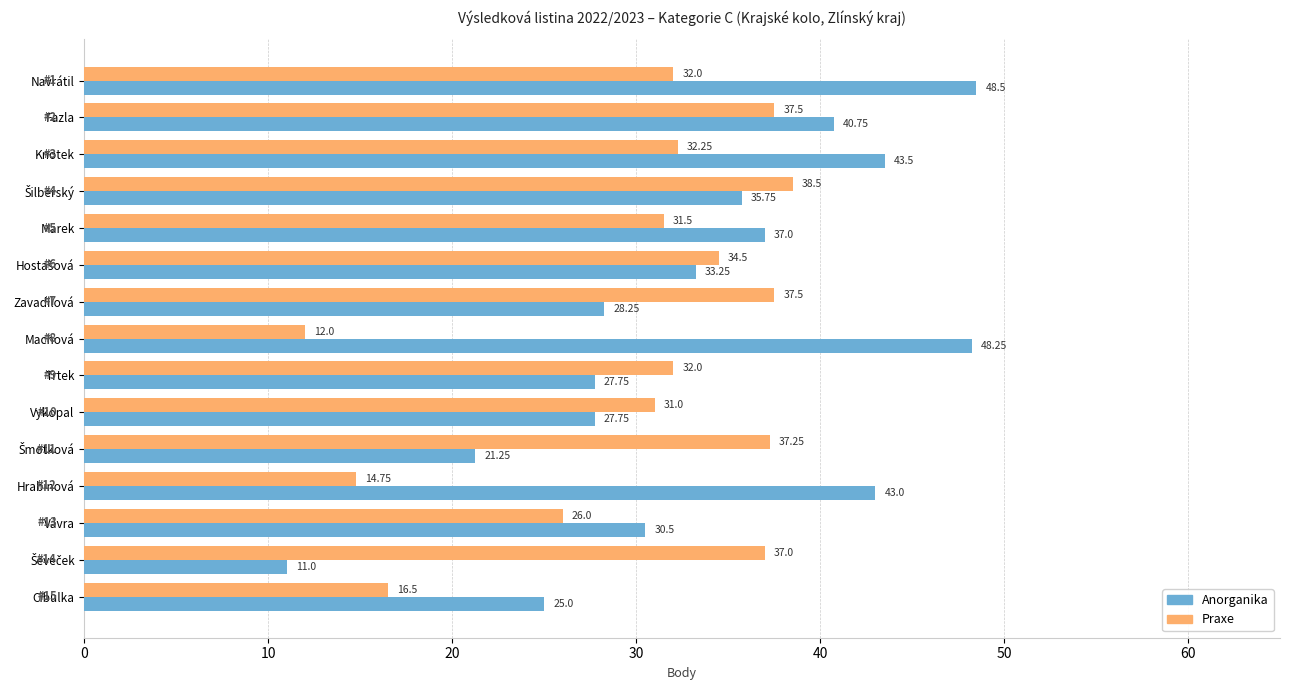

List the series in order of their overall mean, lowest first.

Praxe, Anorganika